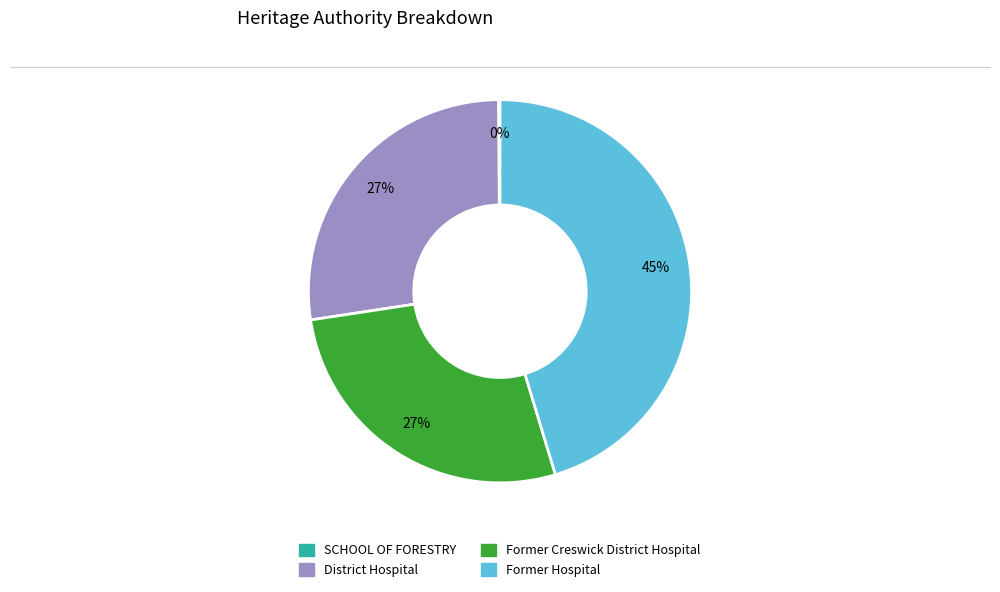

Between Former Hospital and District Hospital, which is larger?

Former Hospital